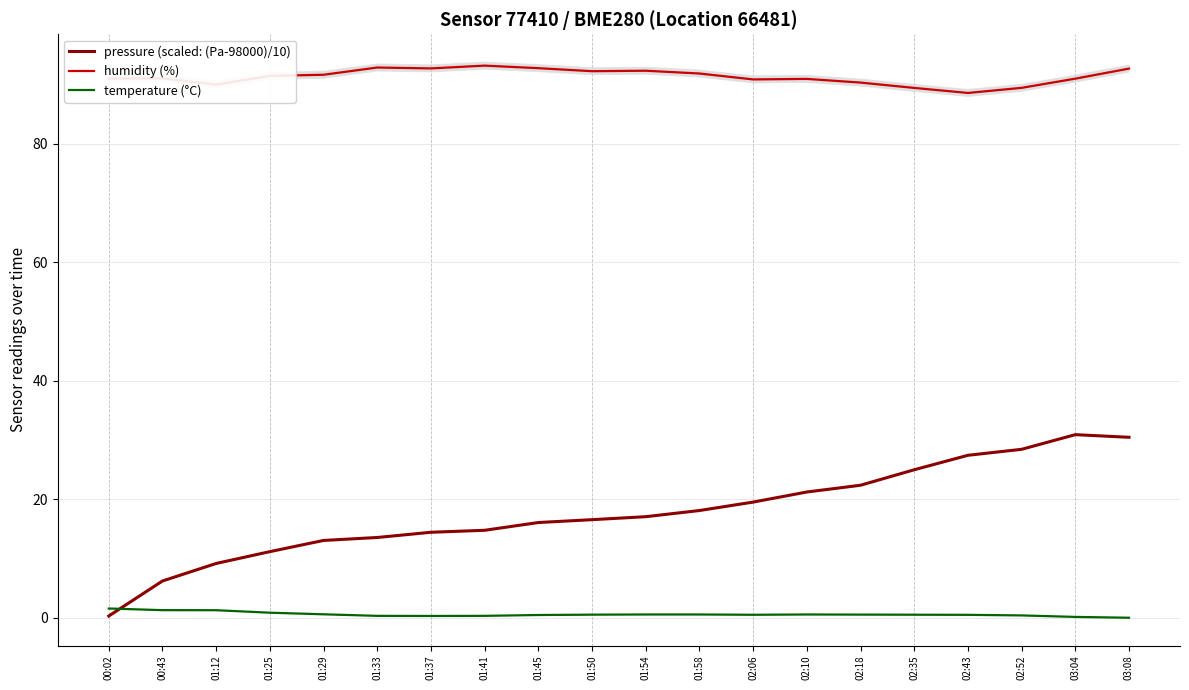

In pressure (scaled: (Pa-98000)/10), how many points are higher than both neighbors (excluding endpoints)?

1